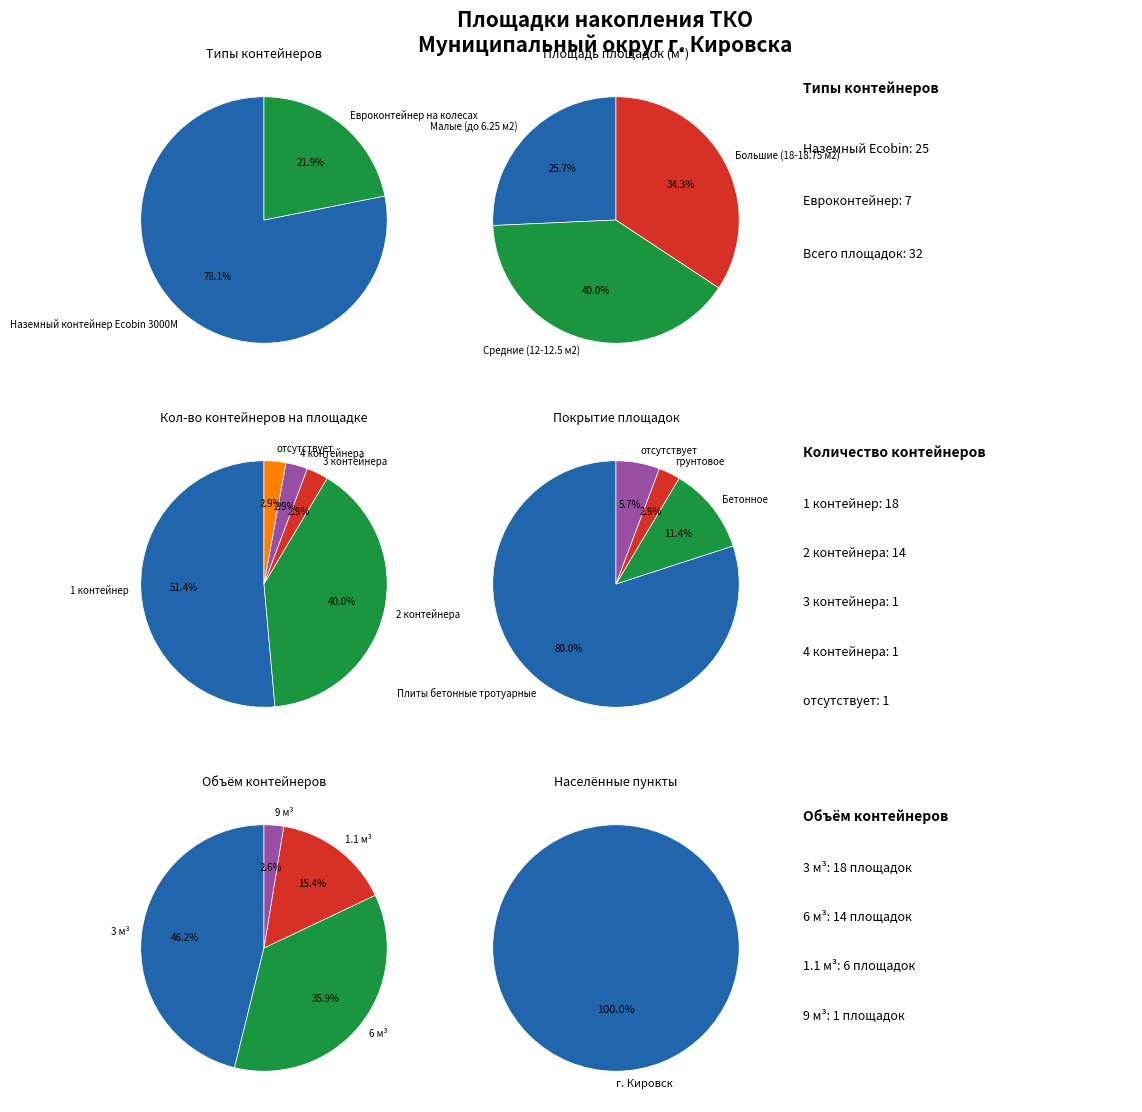

How many segments does this pie chart have?

4